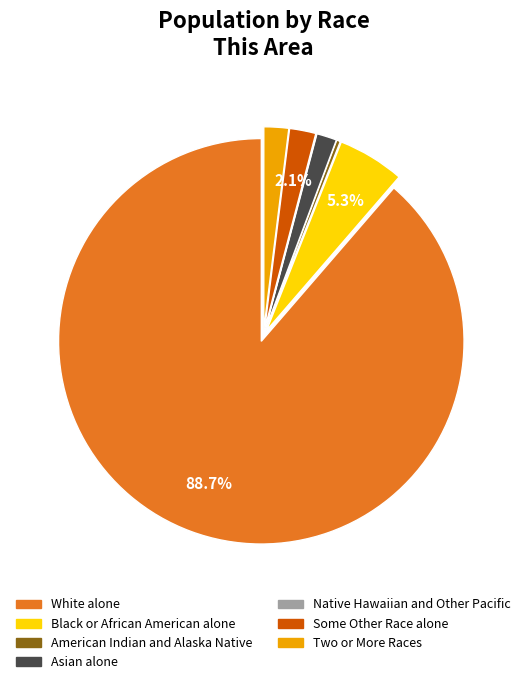

Is there a majority slice in this chart?

Yes